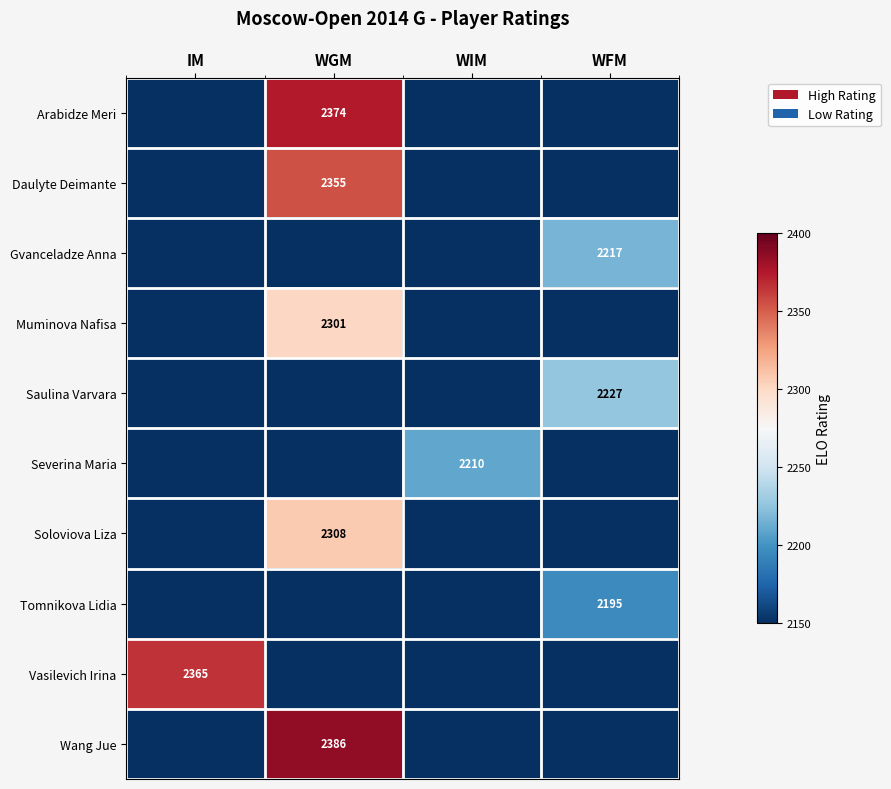

Is it true that Vasilevich Irina equals 2365 at IM?

True